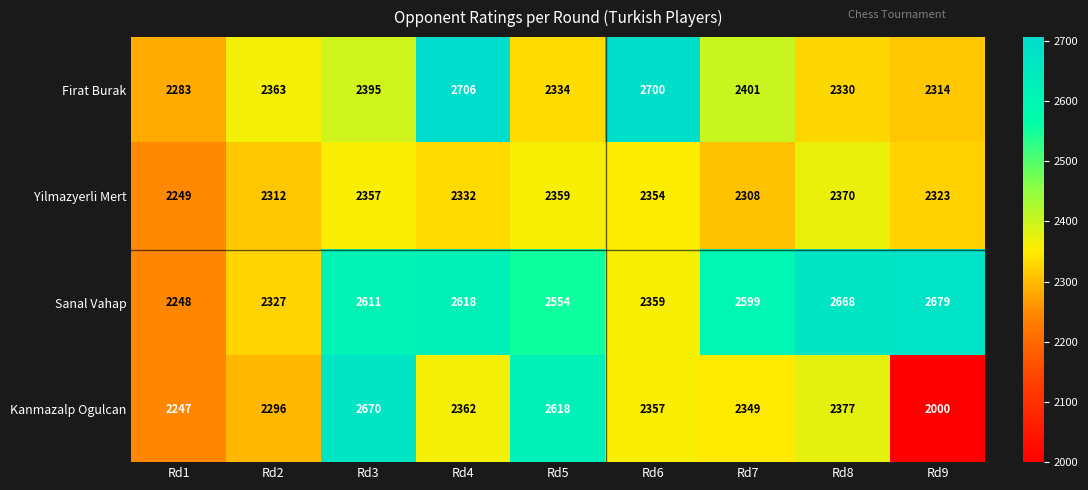

Rank the series by their average value, from lowest to highest.

Yilmazyerli Mert, Kanmazalp Ogulcan, Firat Burak, Sanal Vahap